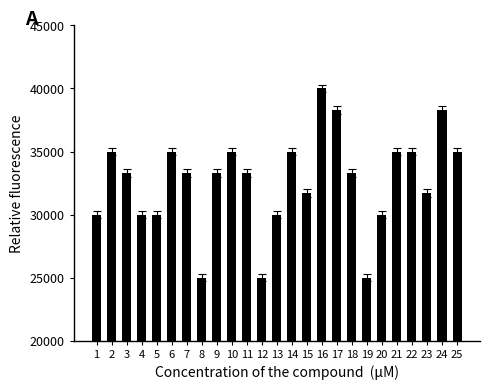

What is the smallest value displayed?

25000